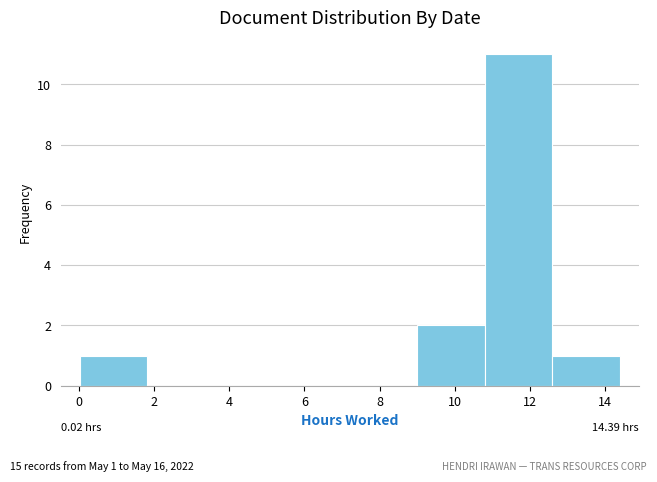

Which range on the x-axis has the tallest bar?

10.8 to 12.6